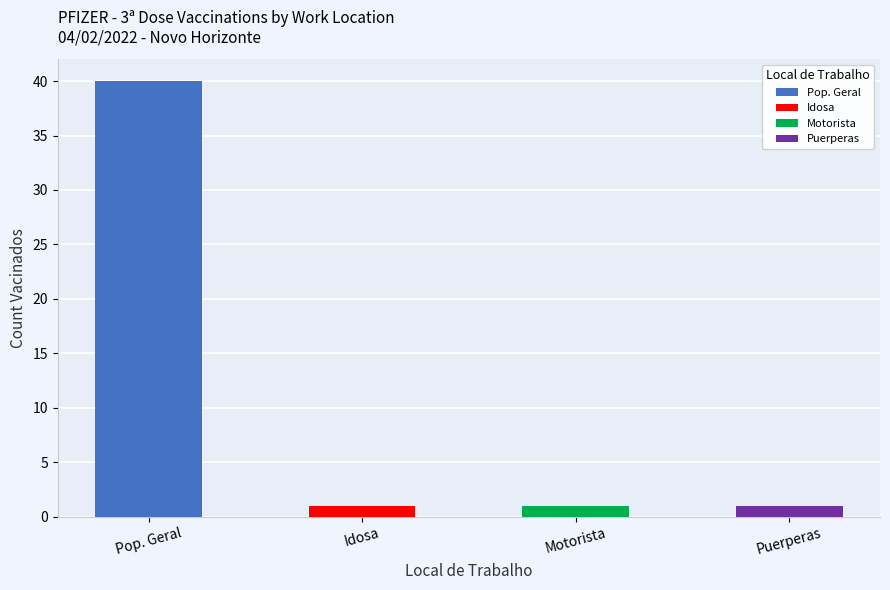

Which has a higher value, Idosa or Pop.Geral?

Pop.Geral